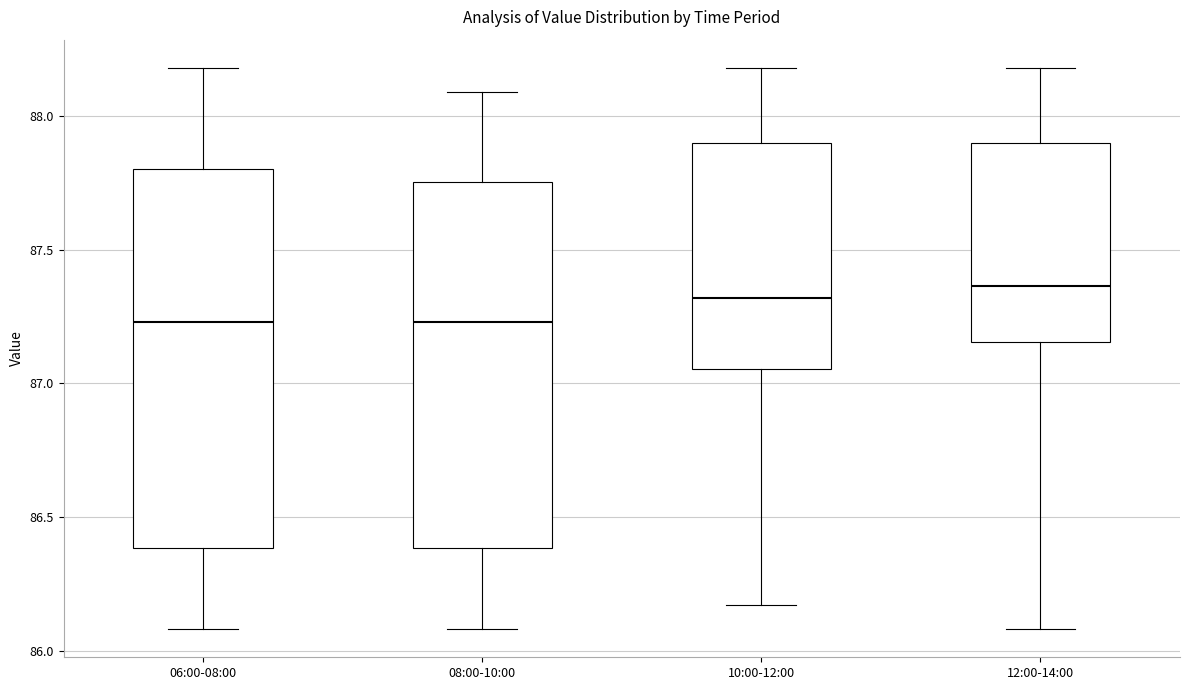

Reading left to right, read every box against the y-axis: the position of its median line, the range the box covers, and the ends of its whiskers. The values are not printed on the chart, so give them approximately, as read against the axis.

06:00-08:00: median 87.25, box 86.40 to 87.80, whiskers 86.10 to 88.20
08:00-10:00: median 87.25, box 86.40 to 87.75, whiskers 86.10 to 88.10
10:00-12:00: median 87.30, box 87.05 to 87.90, whiskers 86.15 to 88.20
12:00-14:00: median 87.35, box 87.15 to 87.90, whiskers 86.10 to 88.20